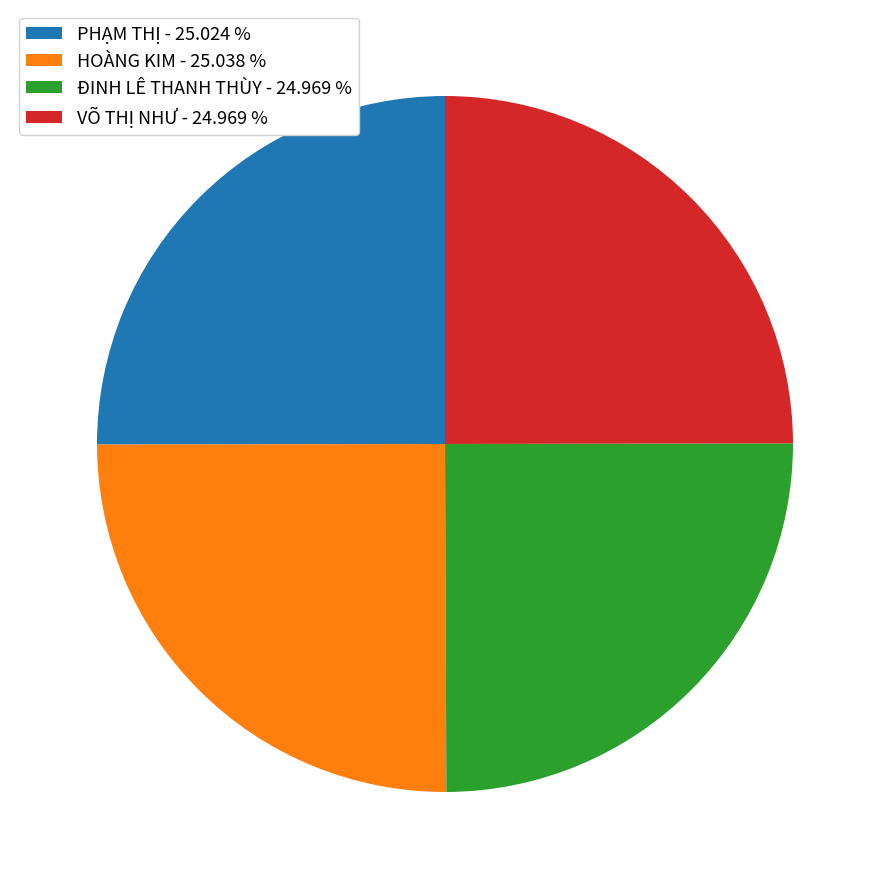

Does any single category account for the majority?

No